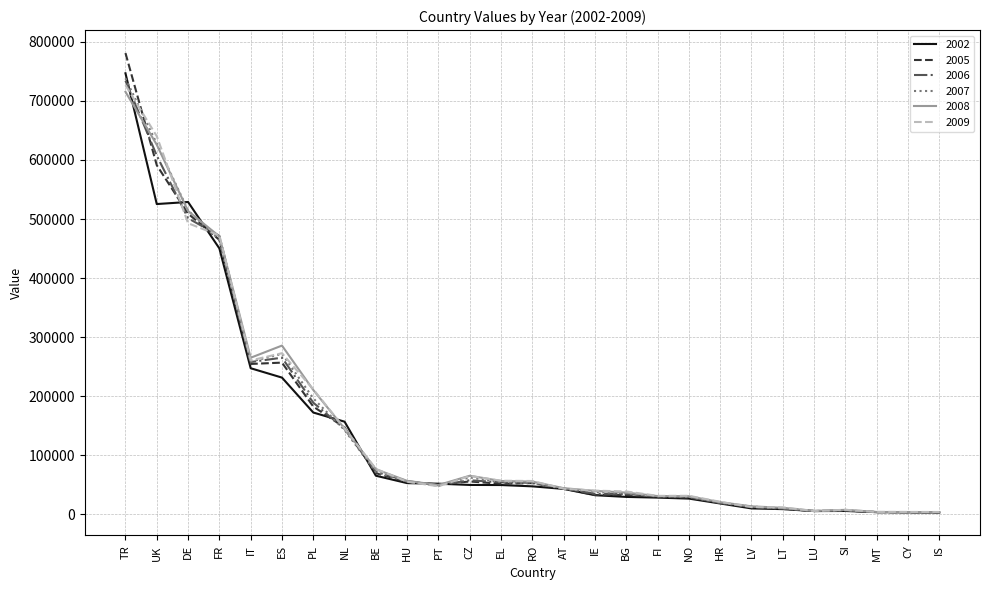

Is it true that 2005 equals 160020 at TR?

False